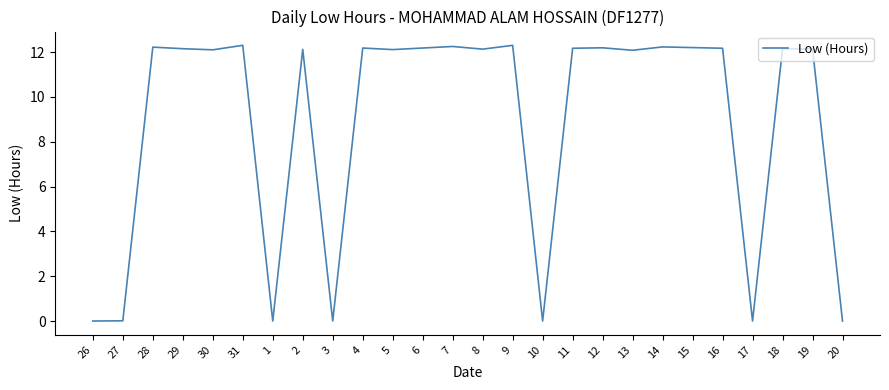

What is the change in value from 31 to 11?

-0.1